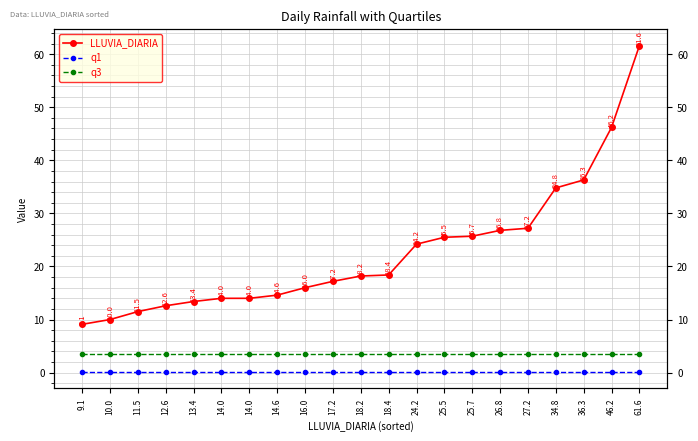

Reading left to right, transcribe all the data shown in this chart.

LLUVIA_DIARIA: 9.1	10.0	11.5	12.6	13.4	14.0	14.0	14.6	16.0	17.2	18.2	18.4	24.2	25.5	25.7	26.8	27.2	34.8	36.3	46.2	61.6
q1: 0.1	0.1	0.1	0.1	0.1	0.1	0.1	0.1	0.1	0.1	0.1	0.1	0.1	0.1	0.1	0.1	0.1	0.1	0.1	0.1	0.1
q3: 3.5	3.5	3.5	3.5	3.5	3.5	3.5	3.5	3.5	3.5	3.5	3.5	3.5	3.5	3.5	3.5	3.5	3.5	3.5	3.5	3.5